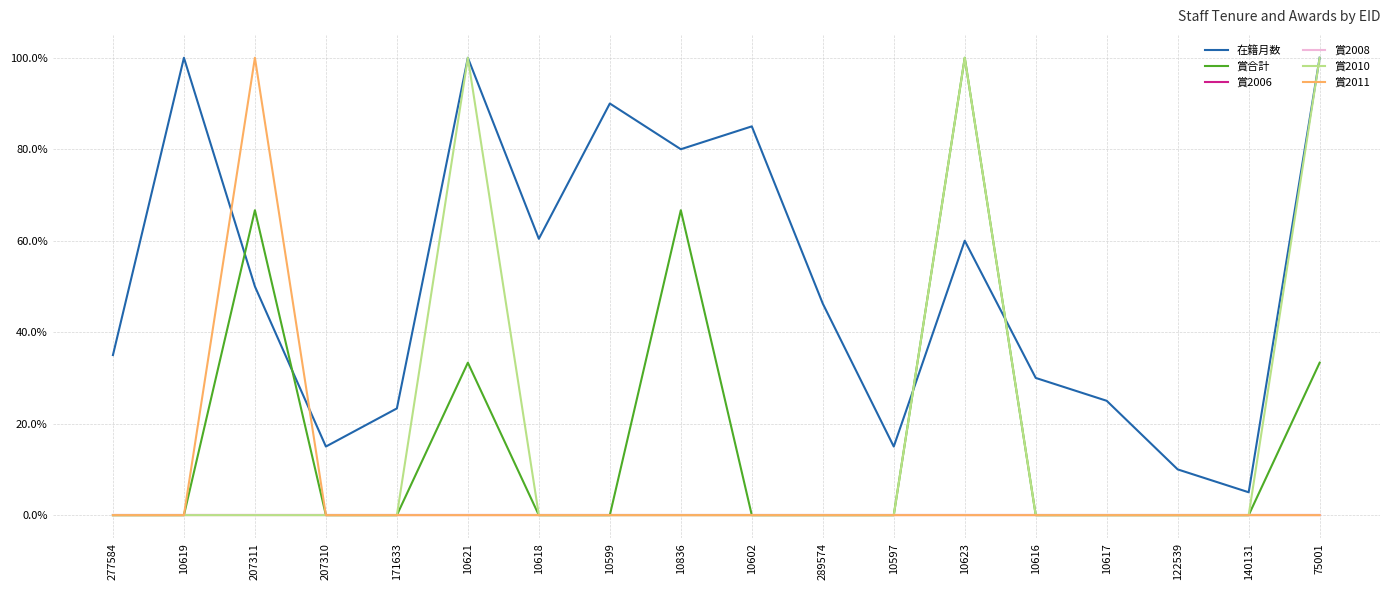

Does the chart have visible grid lines?

Yes